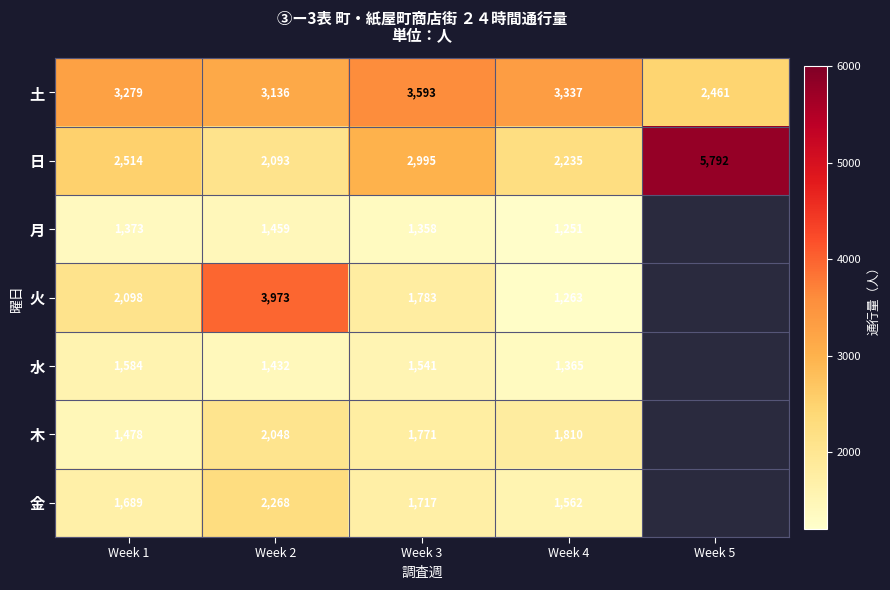

How many data points in 月 are above 1358?

2